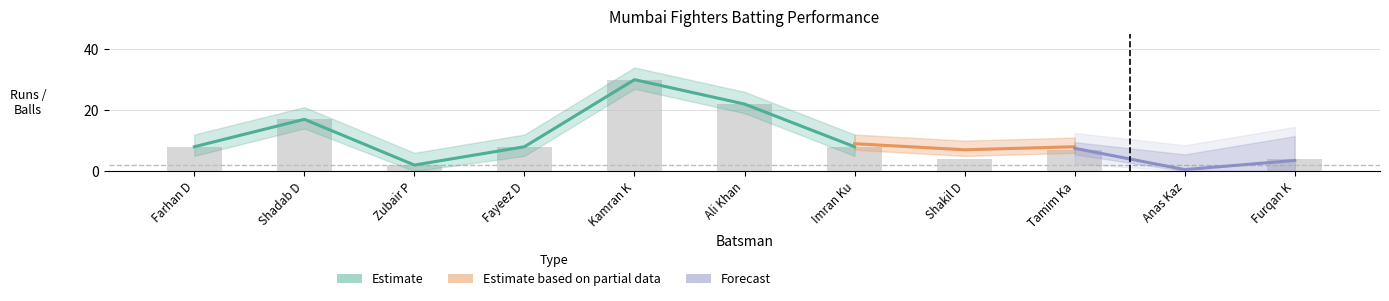

True or false: the data shows 22 at Ali Khan.

True